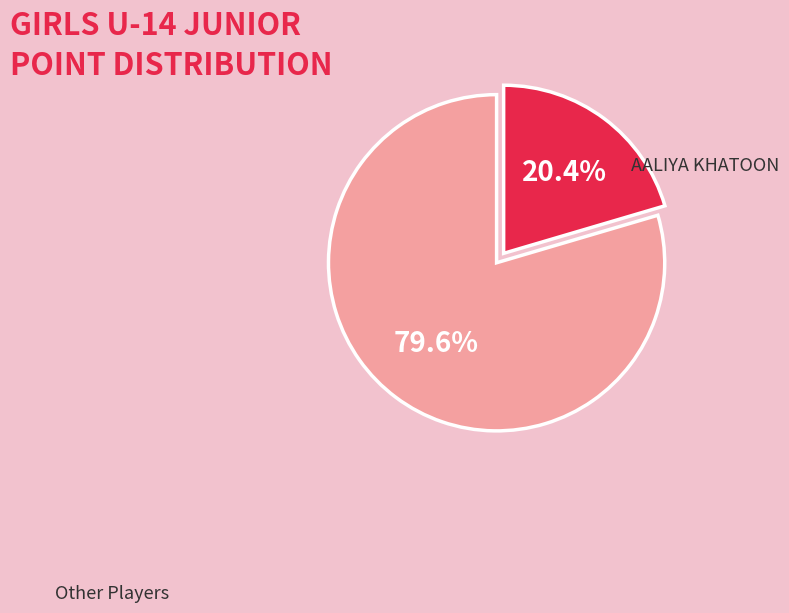

Which slice is the largest?

Other Players